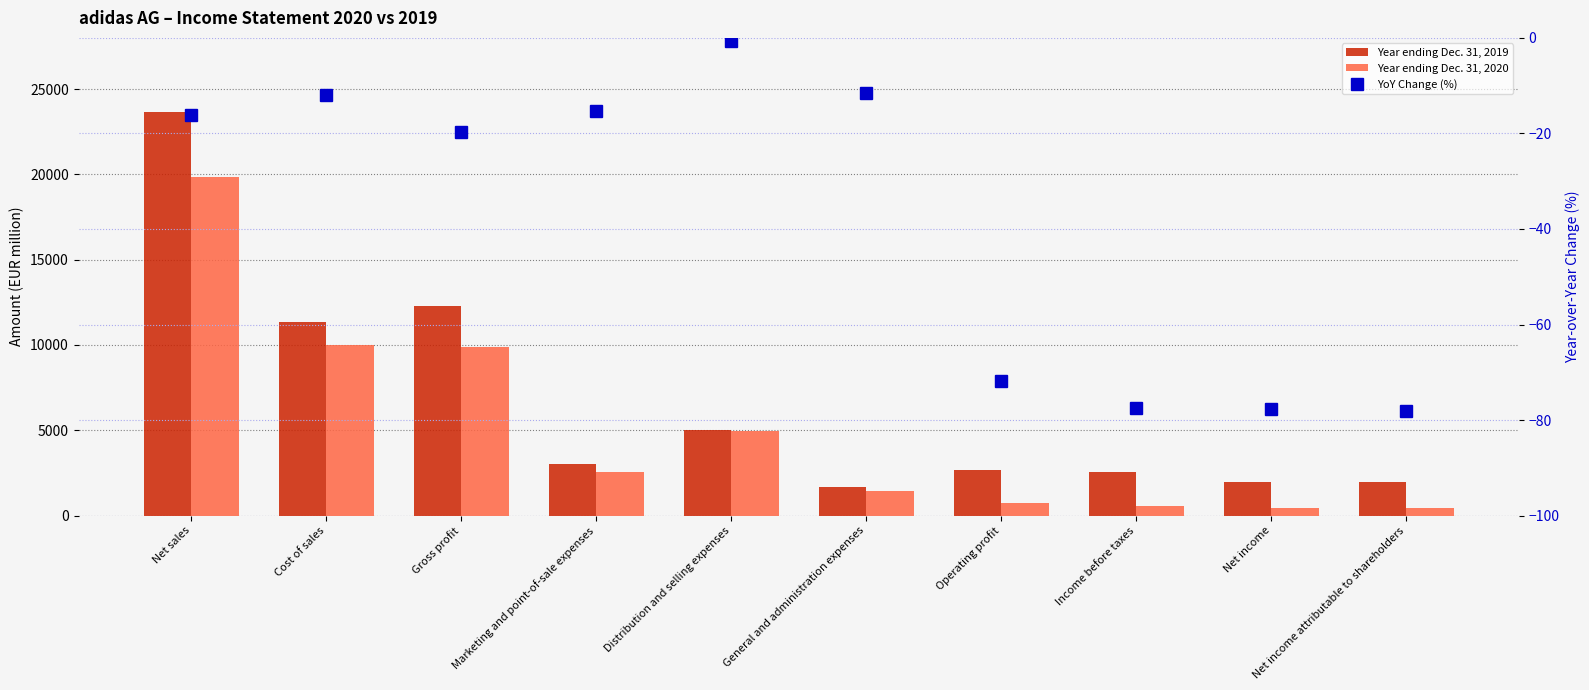

What is the average value of the Year ending Dec. 31, 2019 series?

6614.2